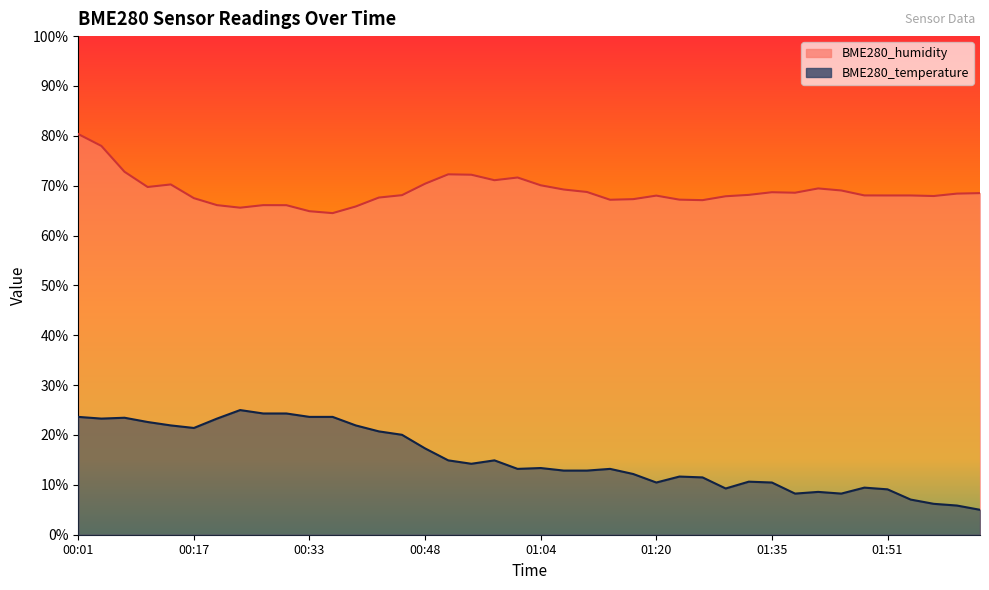

Is it true that BME280_temperature equals 6.5 at 02:04?

False